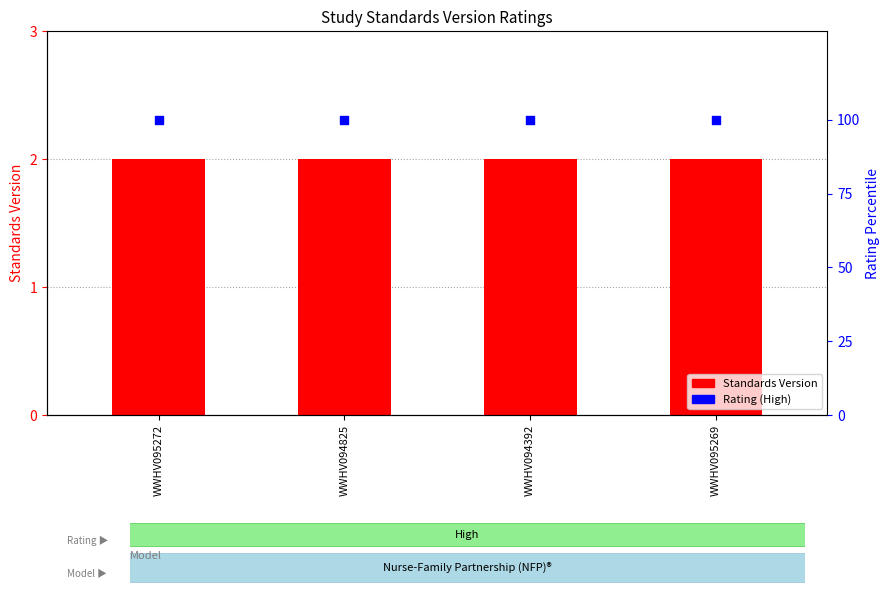

What is the total value across all series at WWHV095272?

102